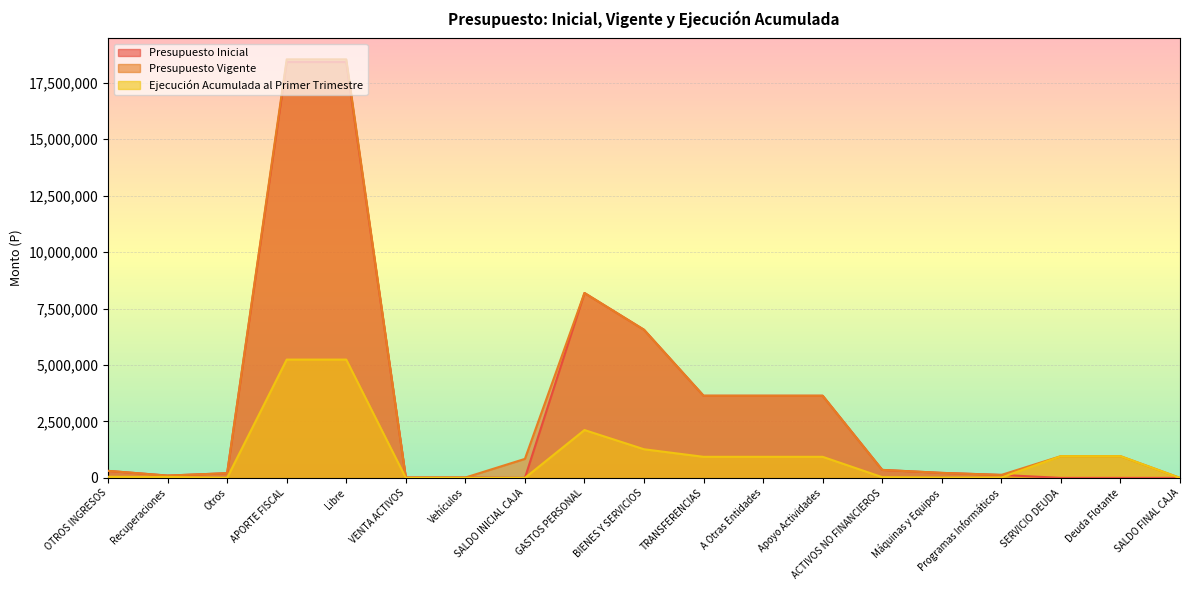

What position from the left is TRANSFERENCIAS?

11